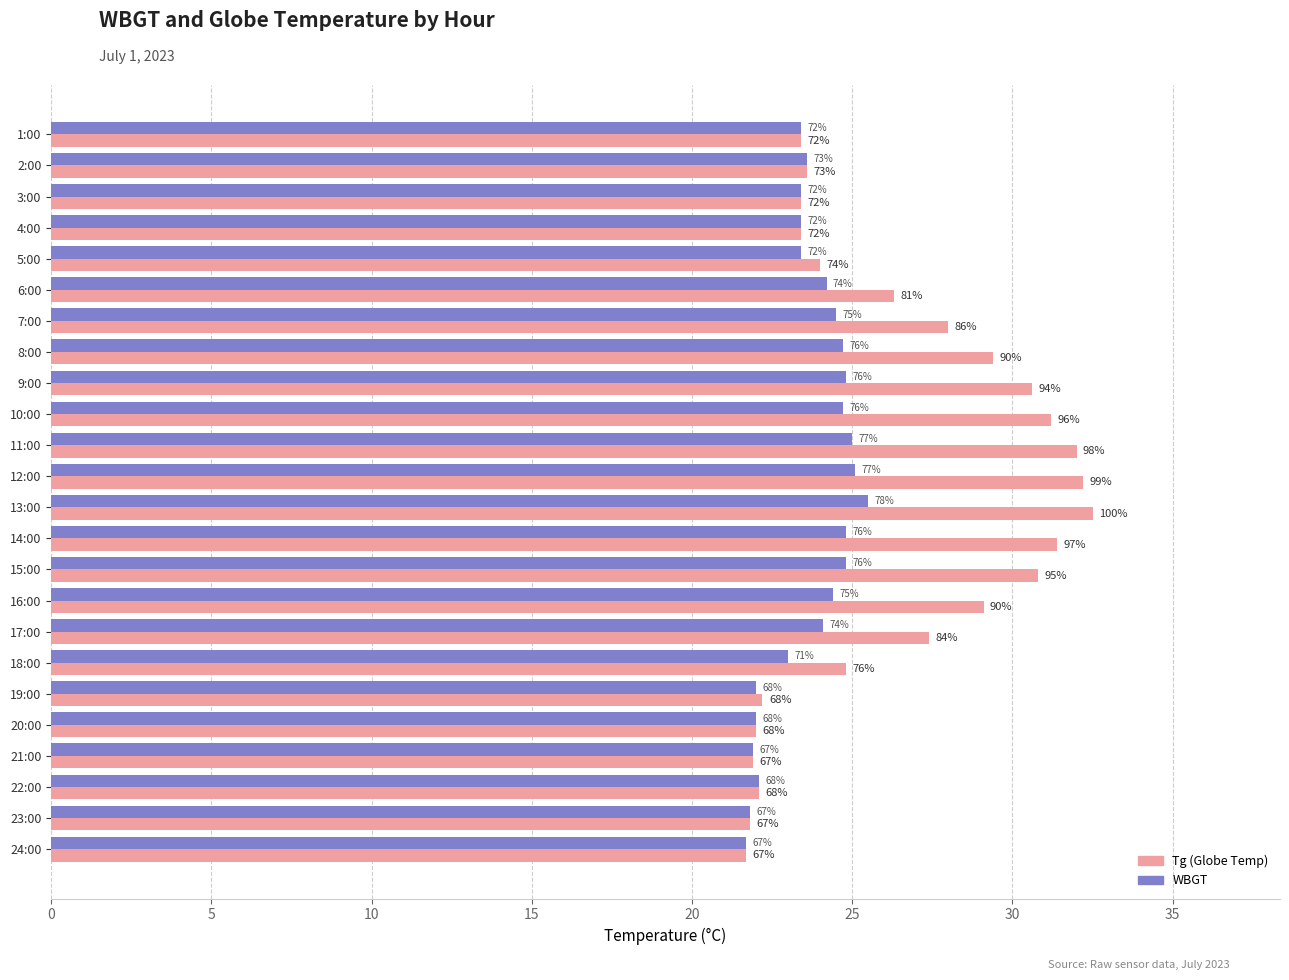

The value of WBGT at 19:00 is 6.8. True or false?

False